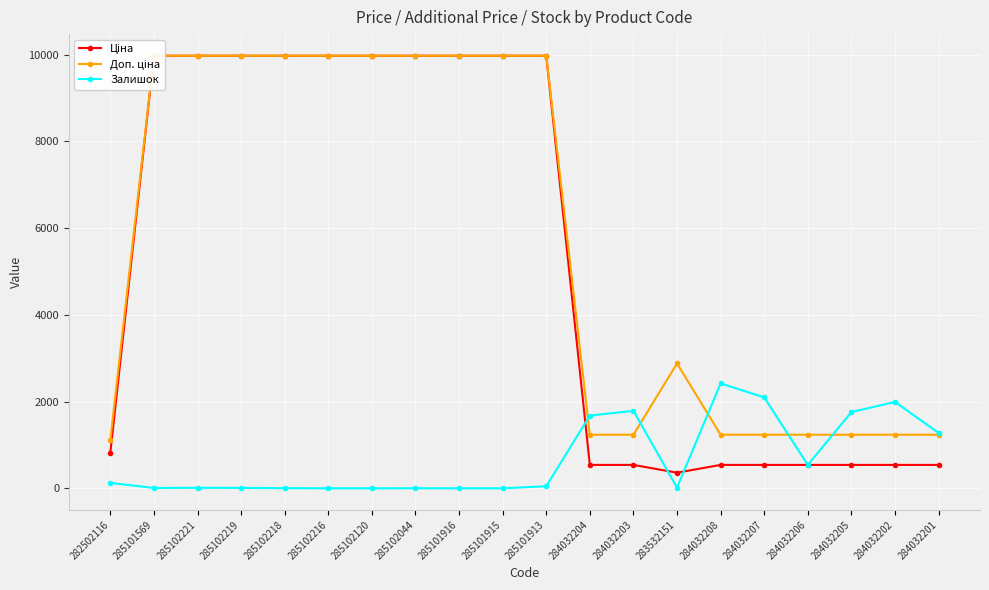

List the labels in order of Ціна value, smallest first.

283532151, 284032204, 284032203, 284032208, 284032207, 284032206, 284032205, 284032202, 284032201, 282502116, 285101569, 285102221, 285102219, 285102218, 285102216, 285102120, 285102044, 285101916, 285101915, 285101913